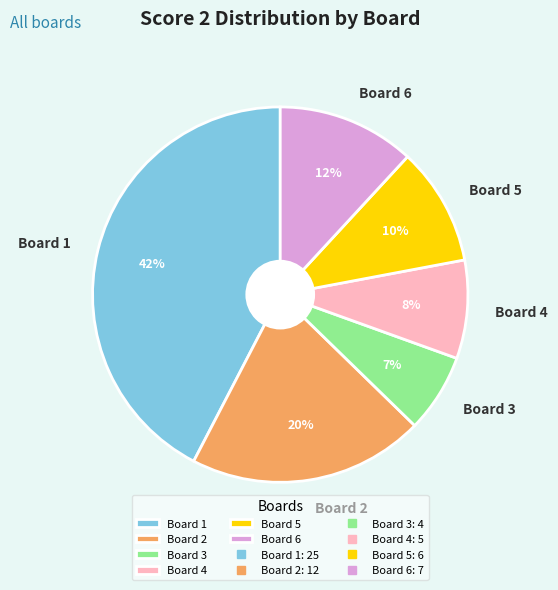

Between Board 5 and Board 3, which is larger?

Board 5